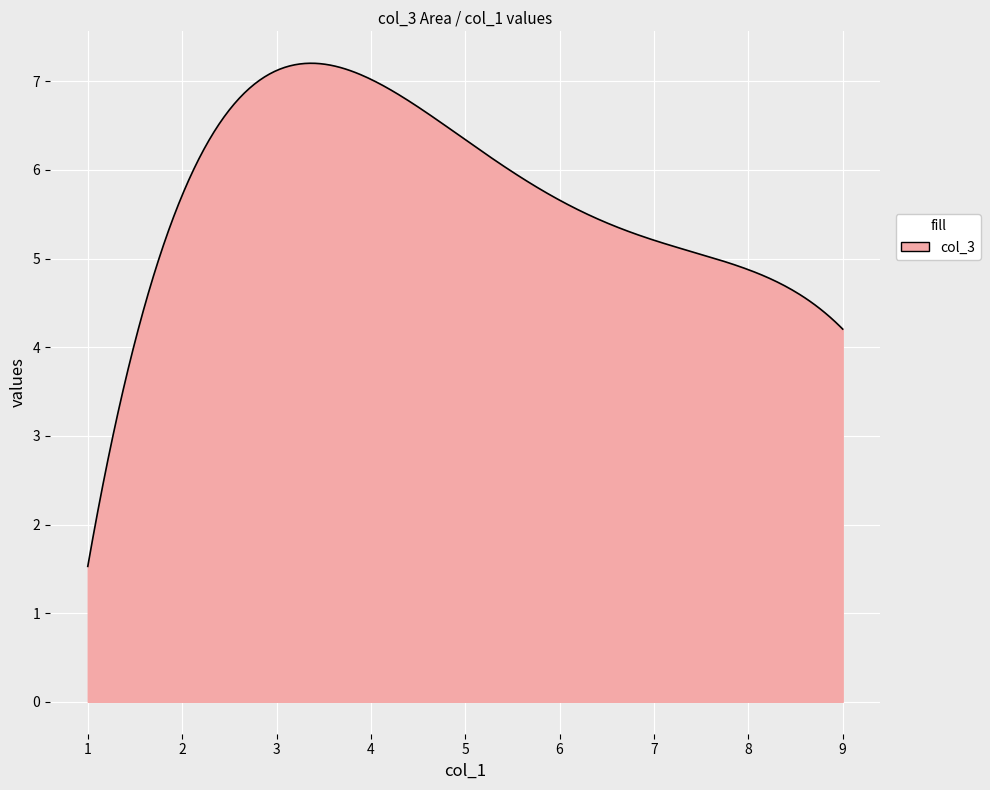

What is the smallest value displayed?

1.5